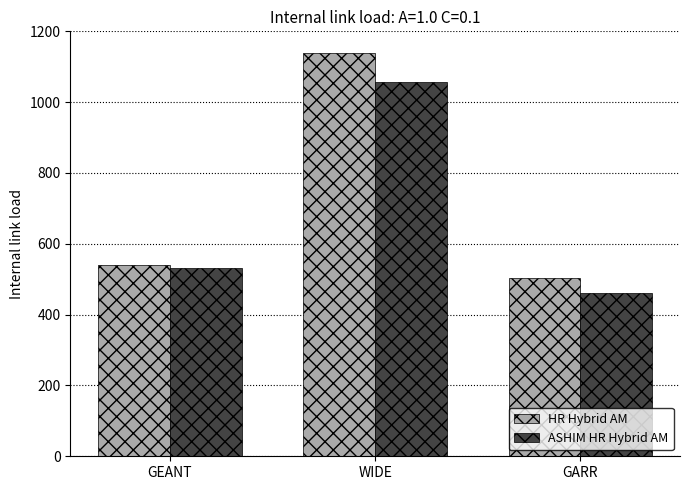

Which series changed the most between GEANT and GARR?

ASHIM HR Hybrid AM